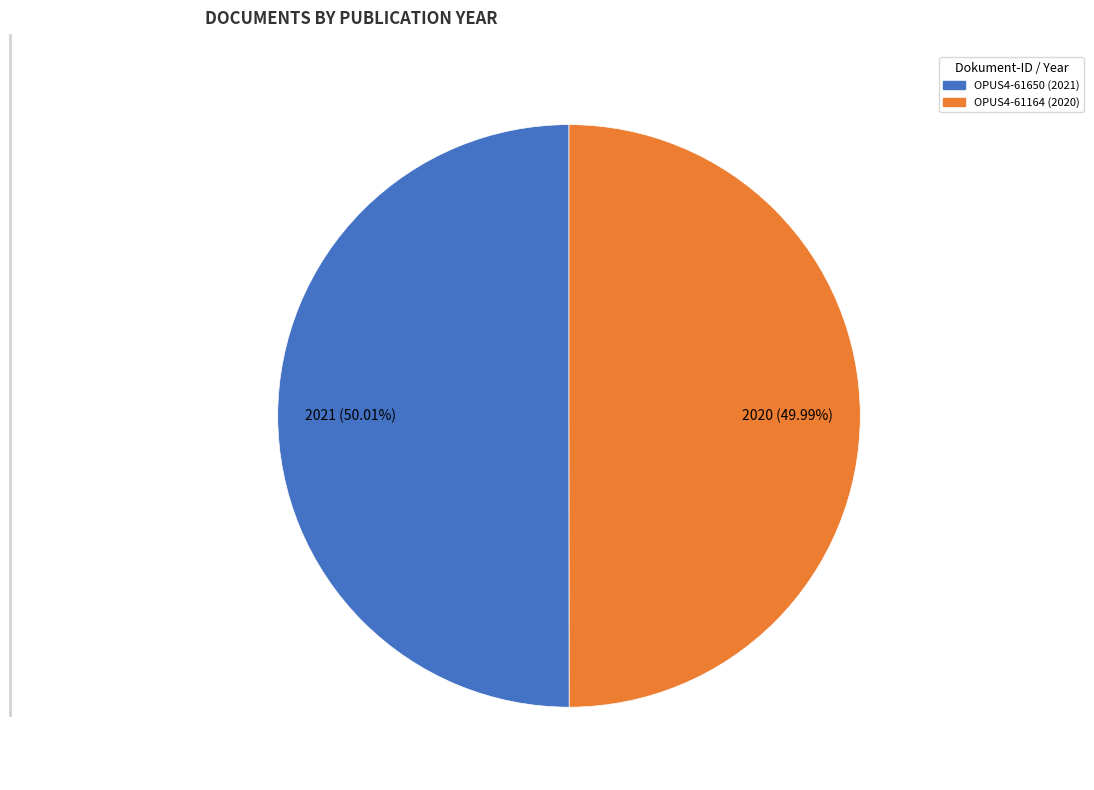

Is the sum of OPUS4-61164 (2020) and OPUS4-61650 (2021) greater than half?

Yes